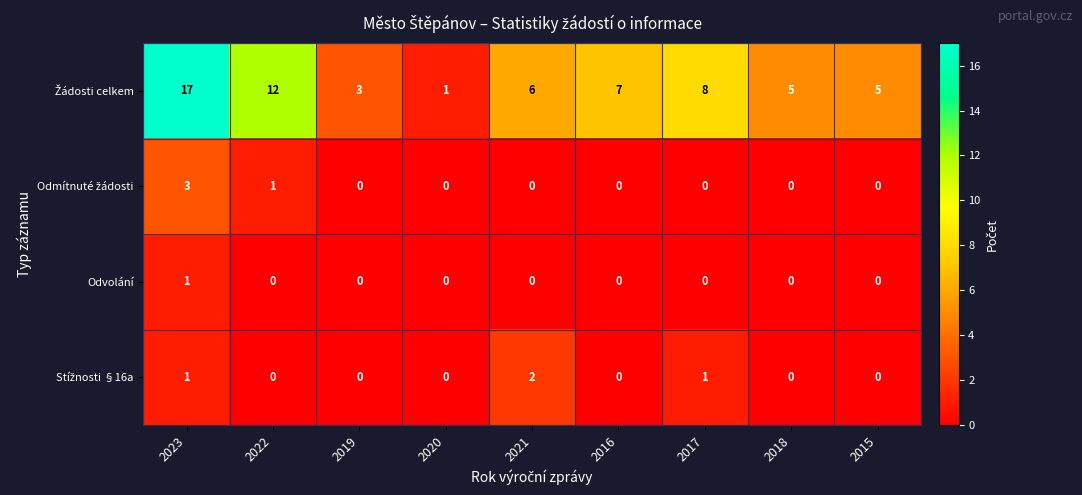

How many Odvolání values are between 0 and 1?

9